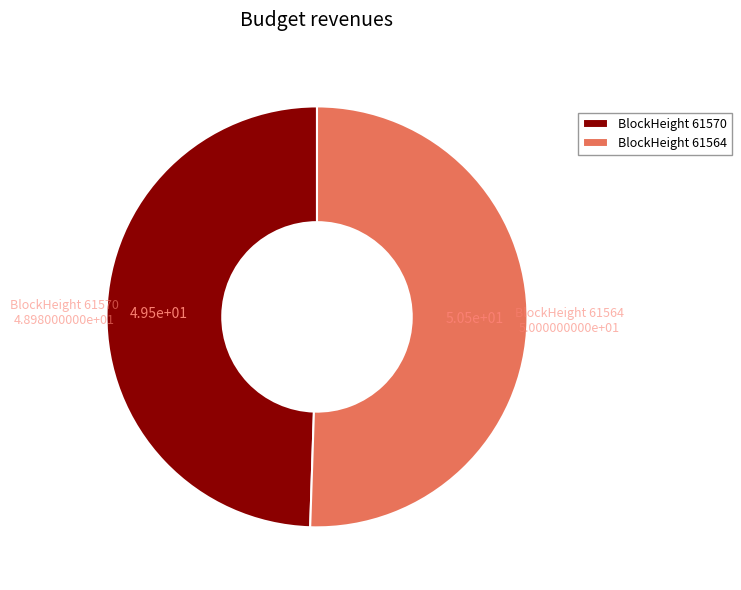

Is the sum of BlockHeight 61564 and BlockHeight 61570 greater than half?

Yes